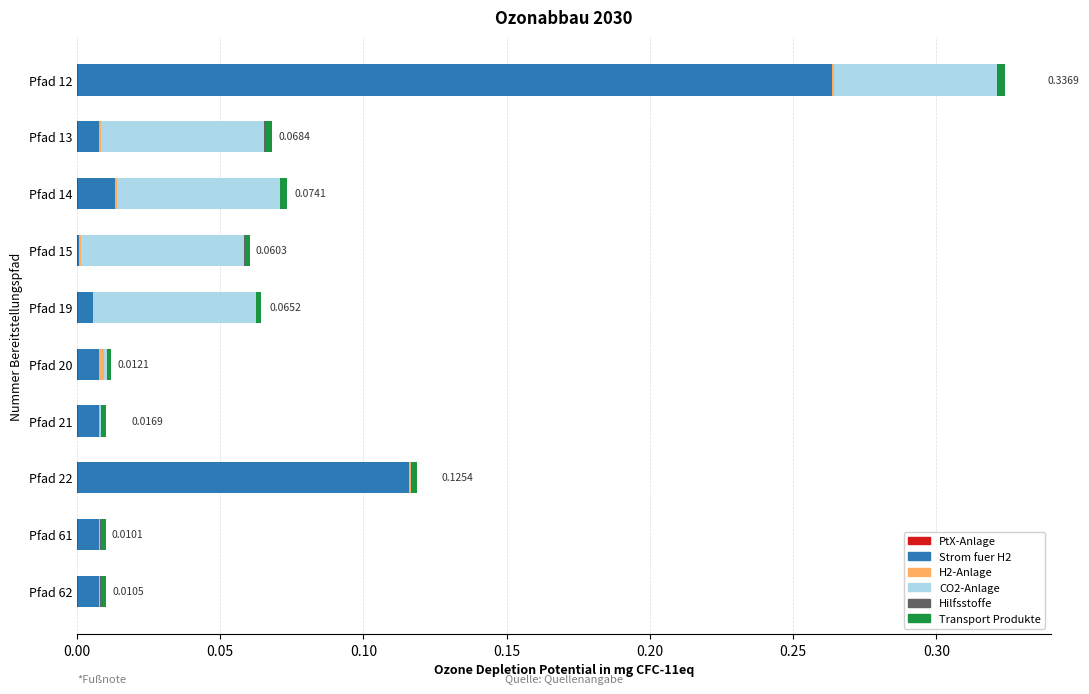

At which category is the sum across all series the highest?

Pfad 12